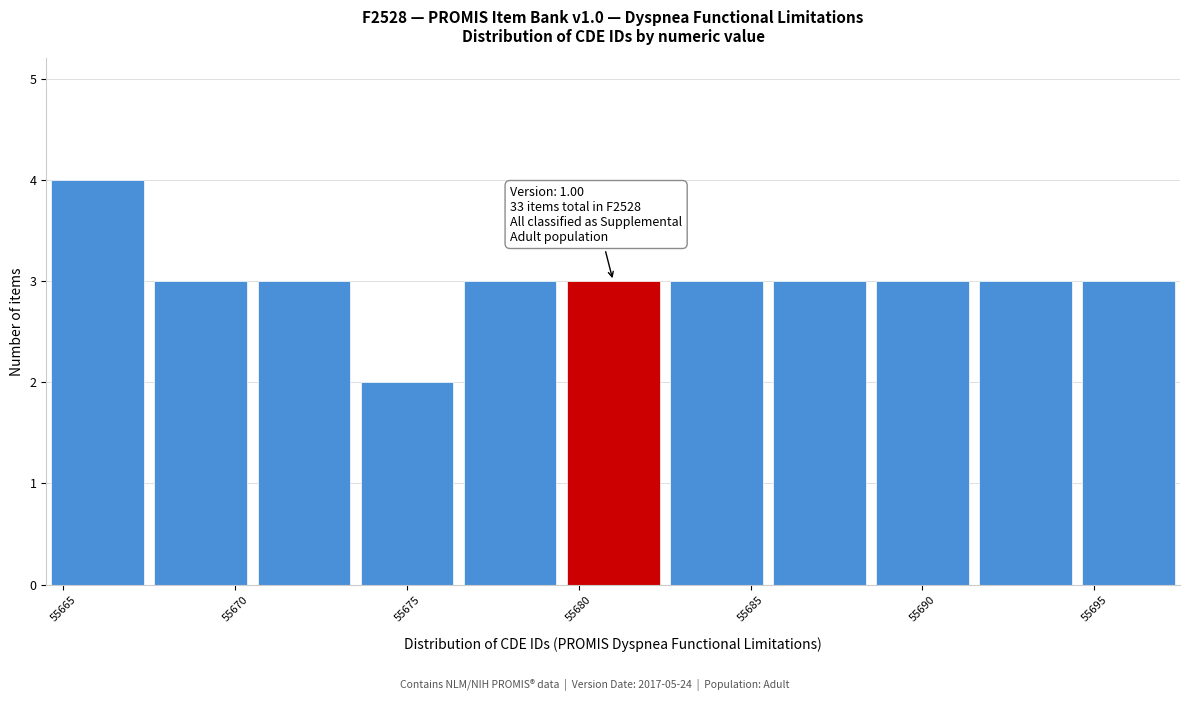

Which range on the x-axis has the tallest bar?

55664.5 to 55667.5